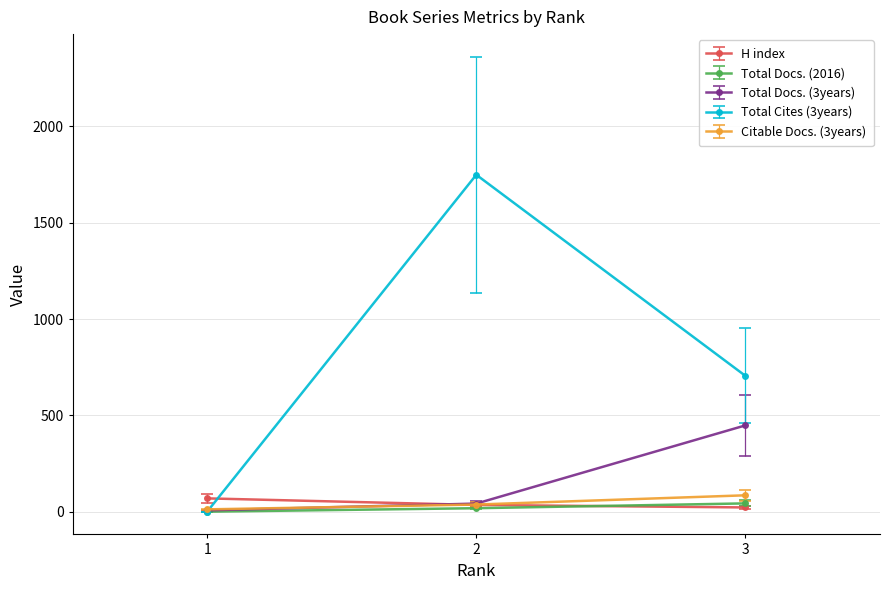

What is the difference between the Total Docs. (2016) values at 3 and 1?

43